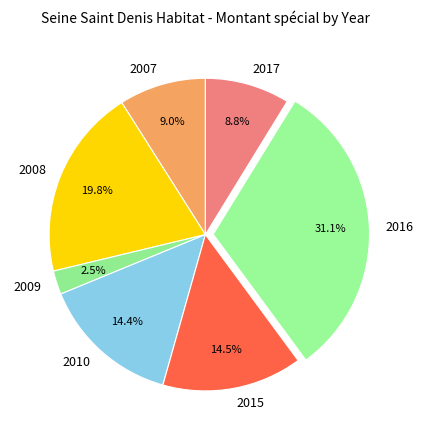

Is there any slice that represents more than half of the pie?

No